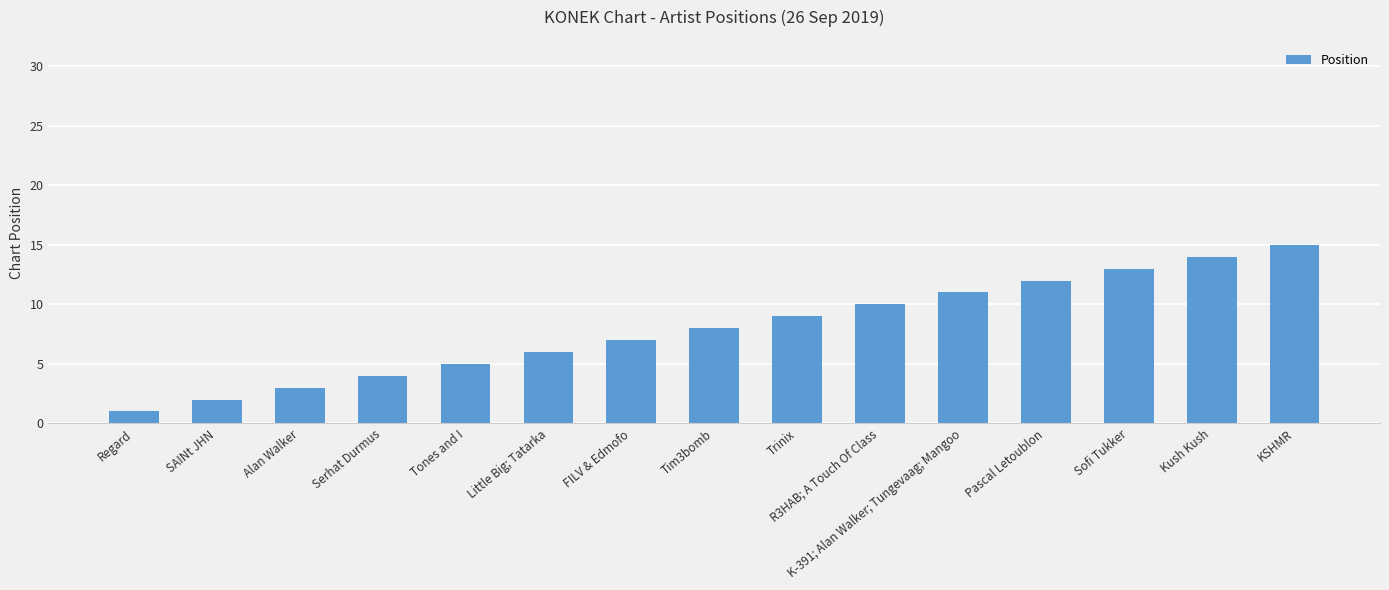

What is the sum of the values at R3HAB; A Touch Of Class and SAINt JHN?

12